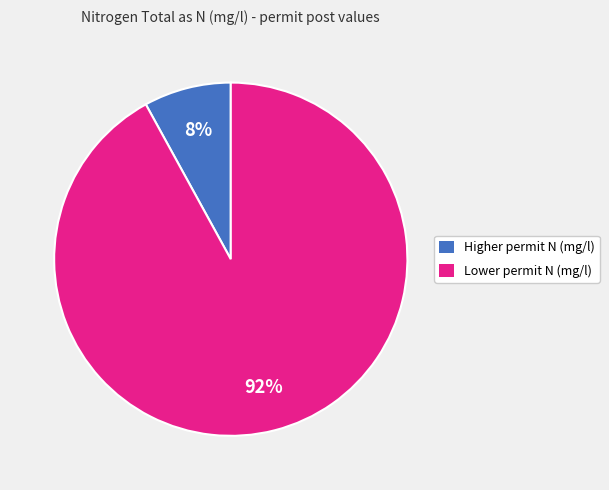

Does any single category account for the majority?

Yes